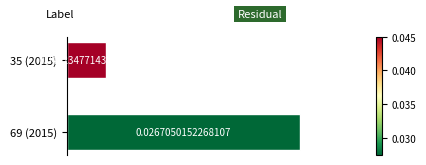

List the labels in order of value, largest first.

69 (2015), 35 (2015)